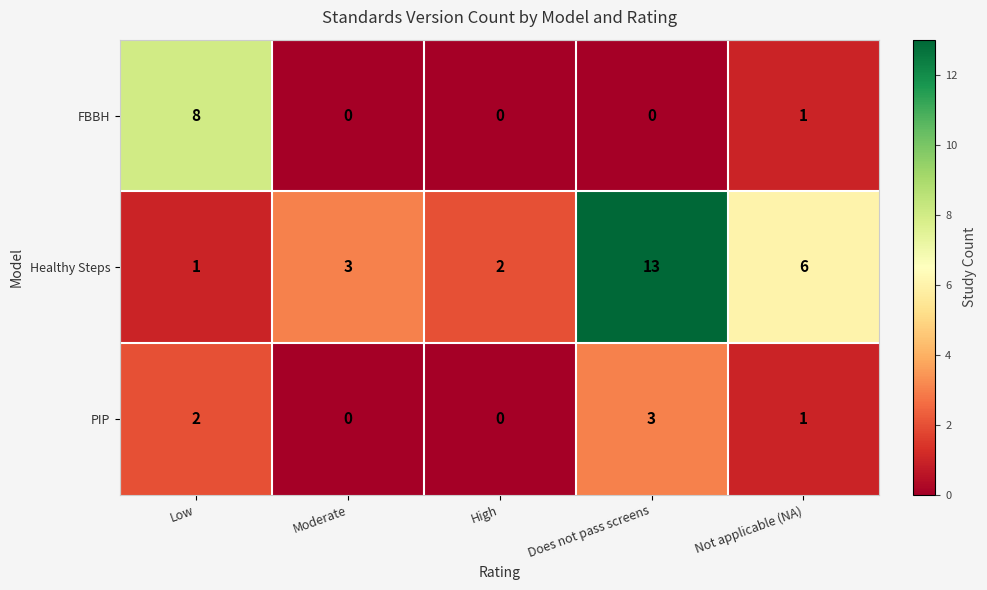

Is the value of PIP at High greater than the value of FBBH at Low?

No